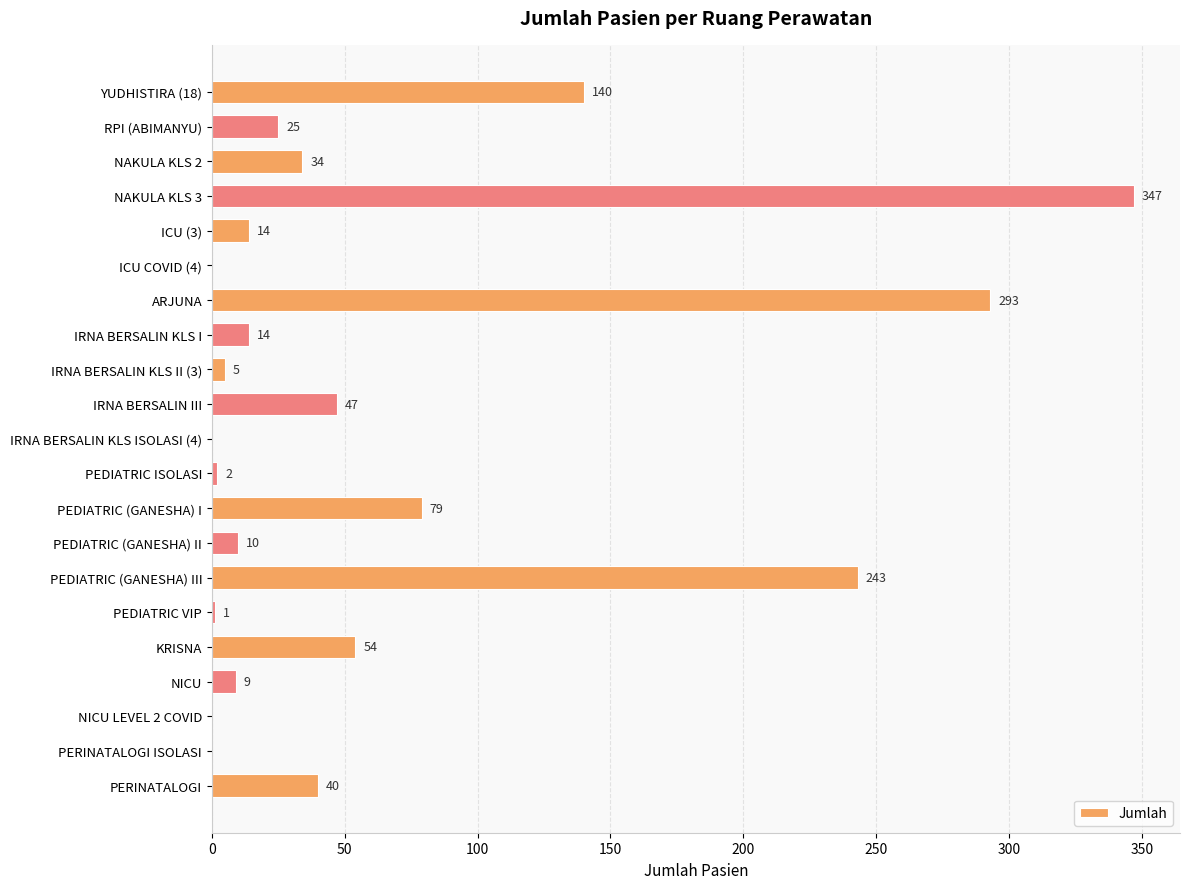

What is the sum of the values at IRNA BERSALIN KLS ISOLASI (4) and NICU?

9